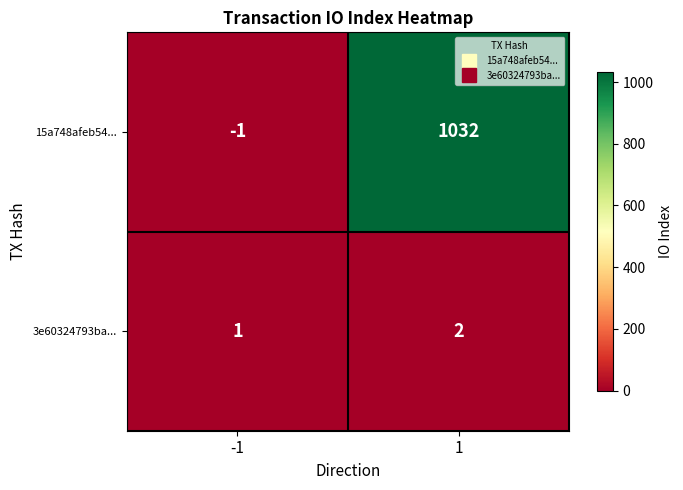

What is the approximate value of 15a748afeb54... at 1, to the nearest 50?

1050